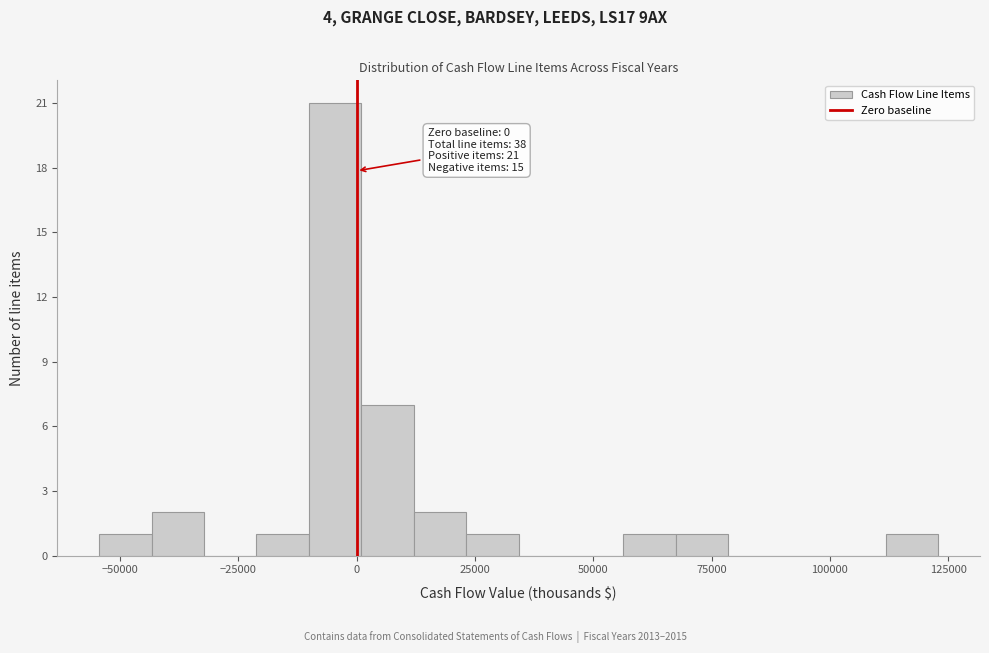

Around what value on the x-axis is the tallest bar? Give the approximate position of its centre, as read against the axis.

-5000